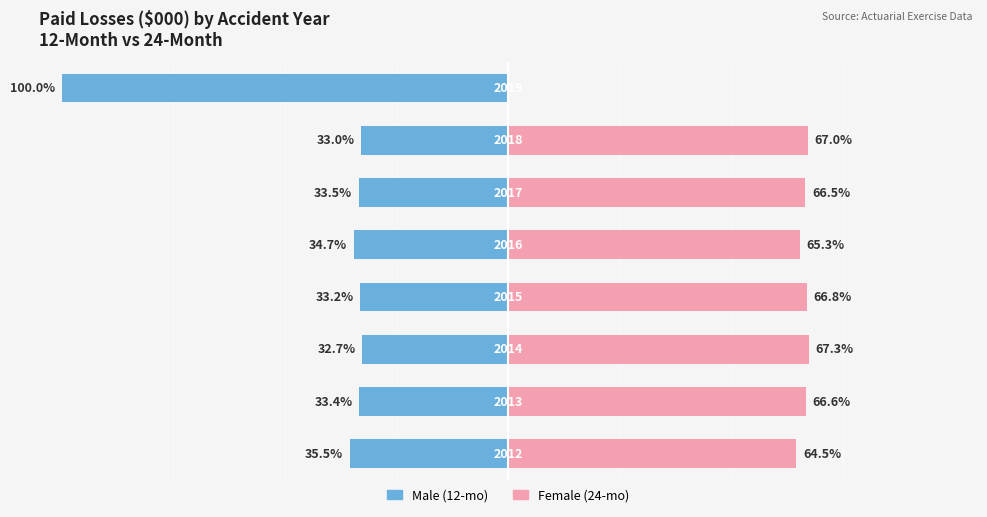

How many data points in Female are above 66?

5